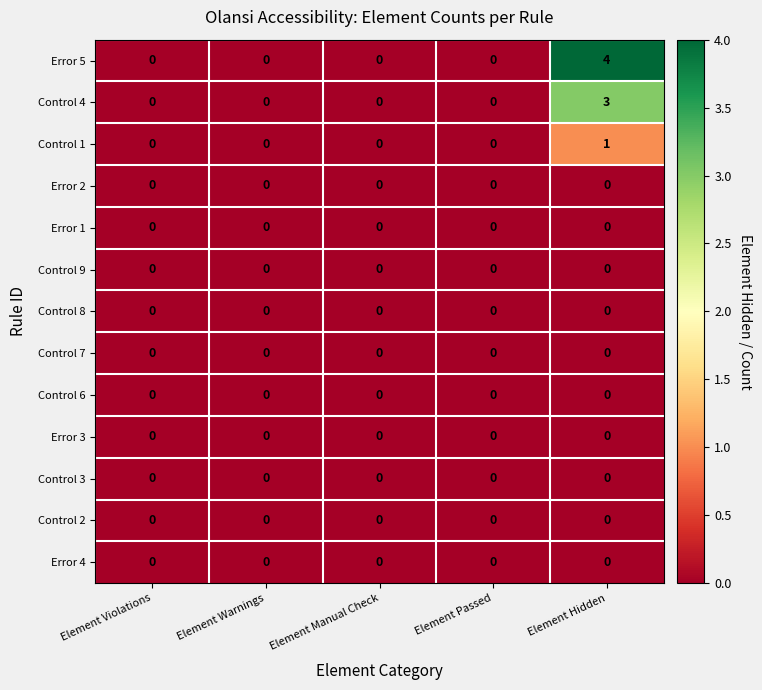

Which series has the widest spread of values?

Error 5